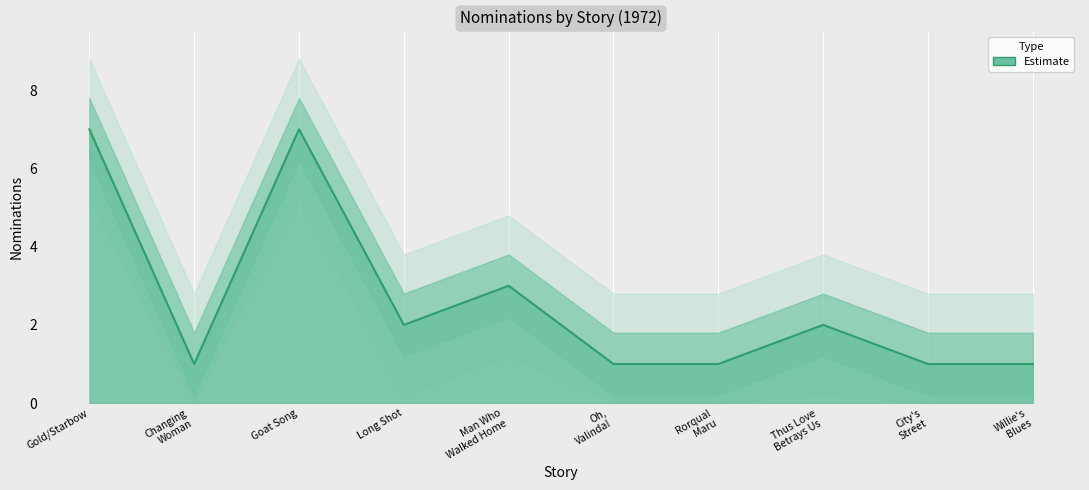

Rank the categories by value from highest to lowest.

Gold/Starbow, Goat Song, Man Who Walked Home, Long Shot, Thus Love Betrays Us, Changing Woman, Oh, Valinda!, Rorqual Maru, City's Street, Willie's Blues